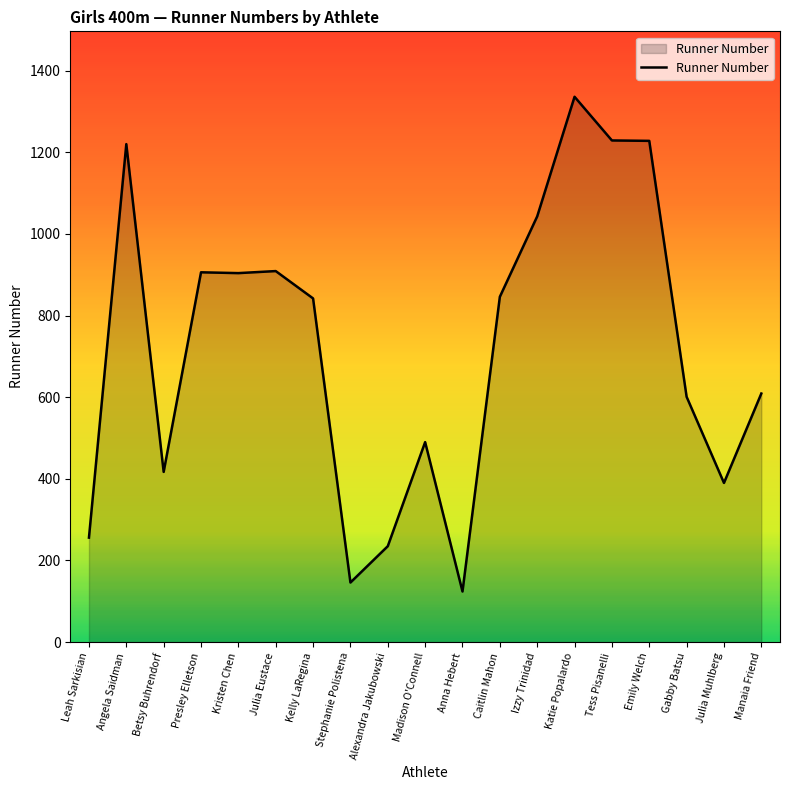

Does the chart display data point markers on the line(s)?

No